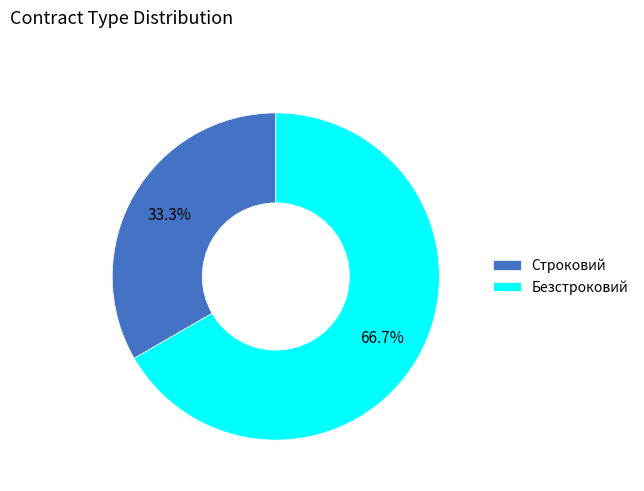

Is Безстроковий the majority of the pie?

Yes